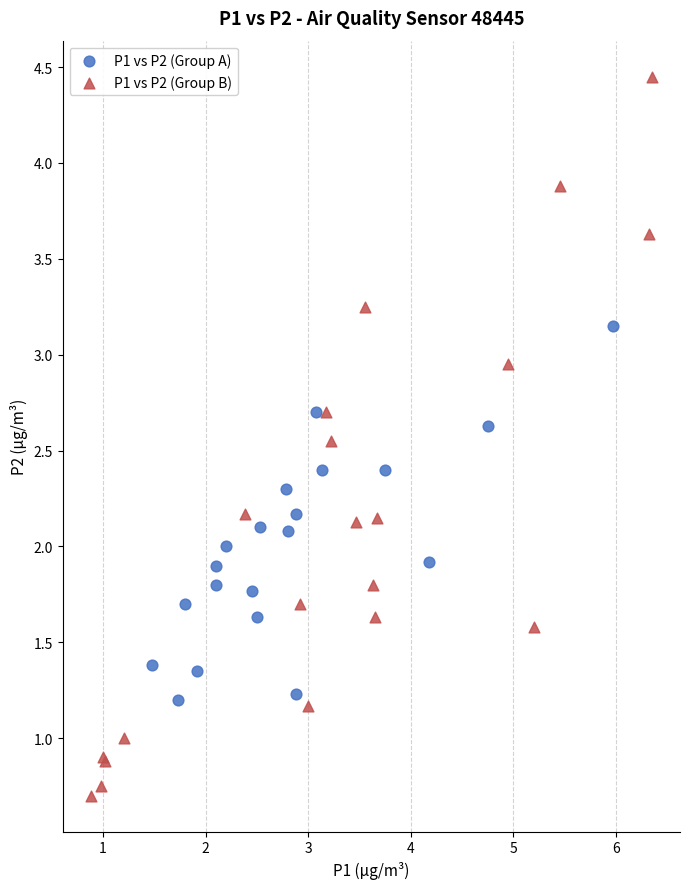

Which series reaches the minimum Y coordinate?

P1 vs P2 (Group B)